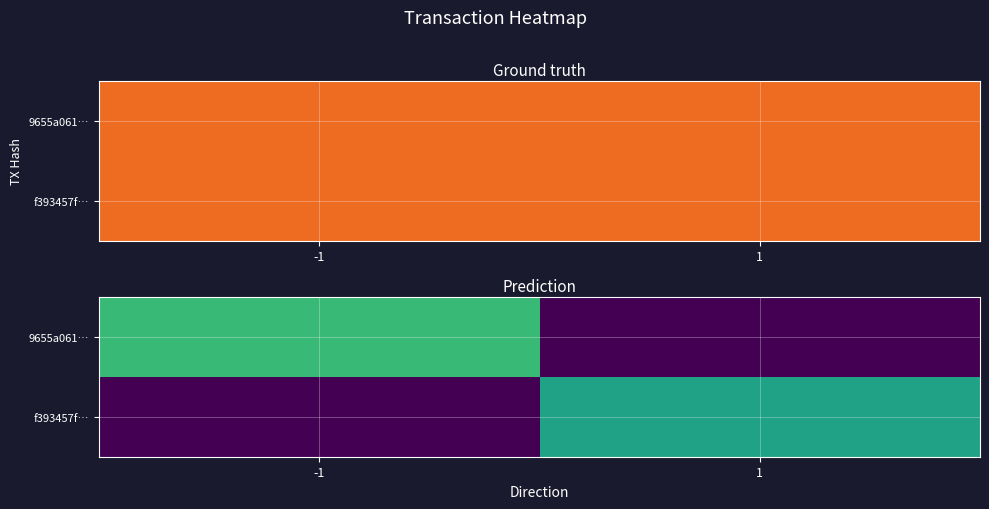

Which label corresponds to the smallest value in the chart?

1